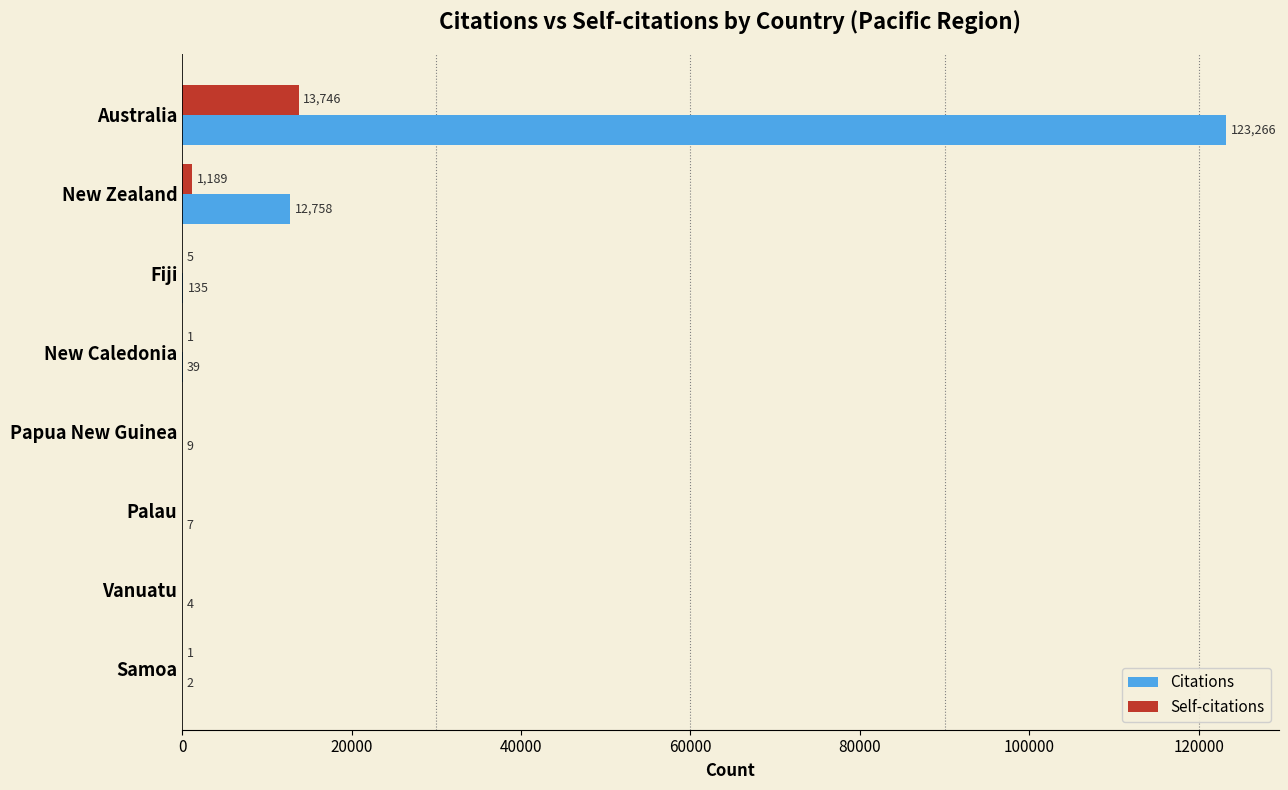

What is the average value of the Citations series?

17028